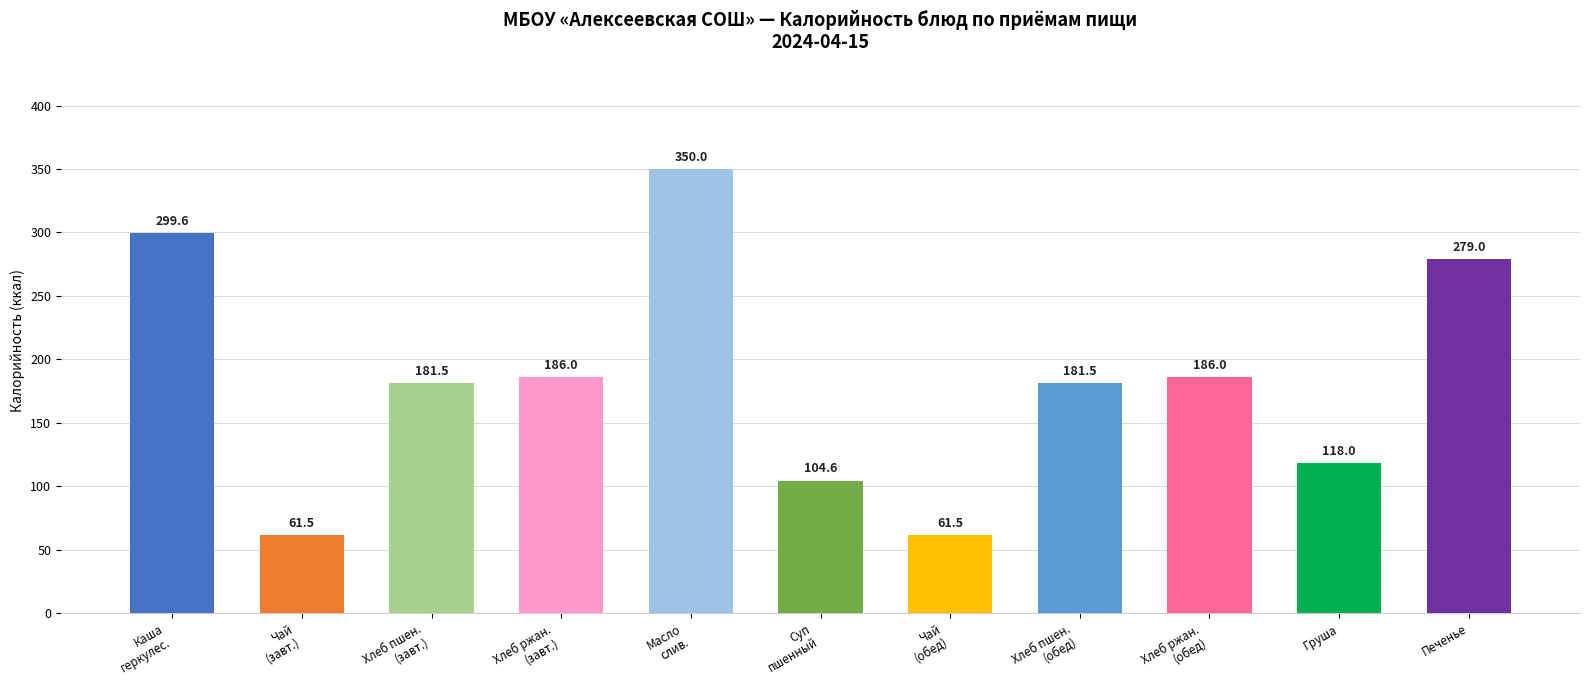

What is the difference between the maximum and second lowest values?

288.5